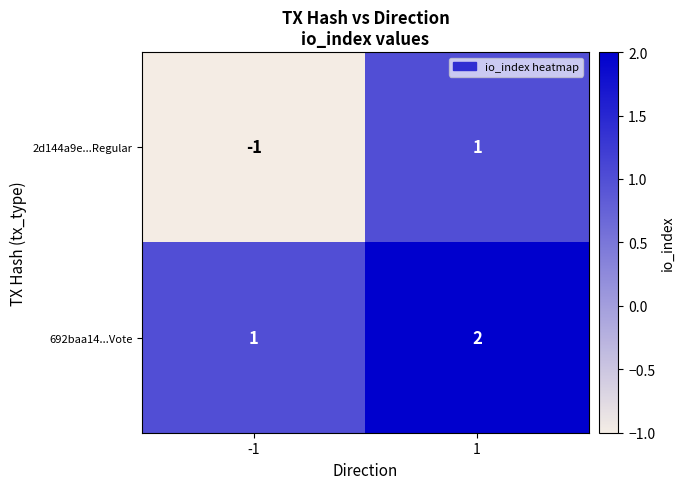

What is the total value across all series at 1?

3